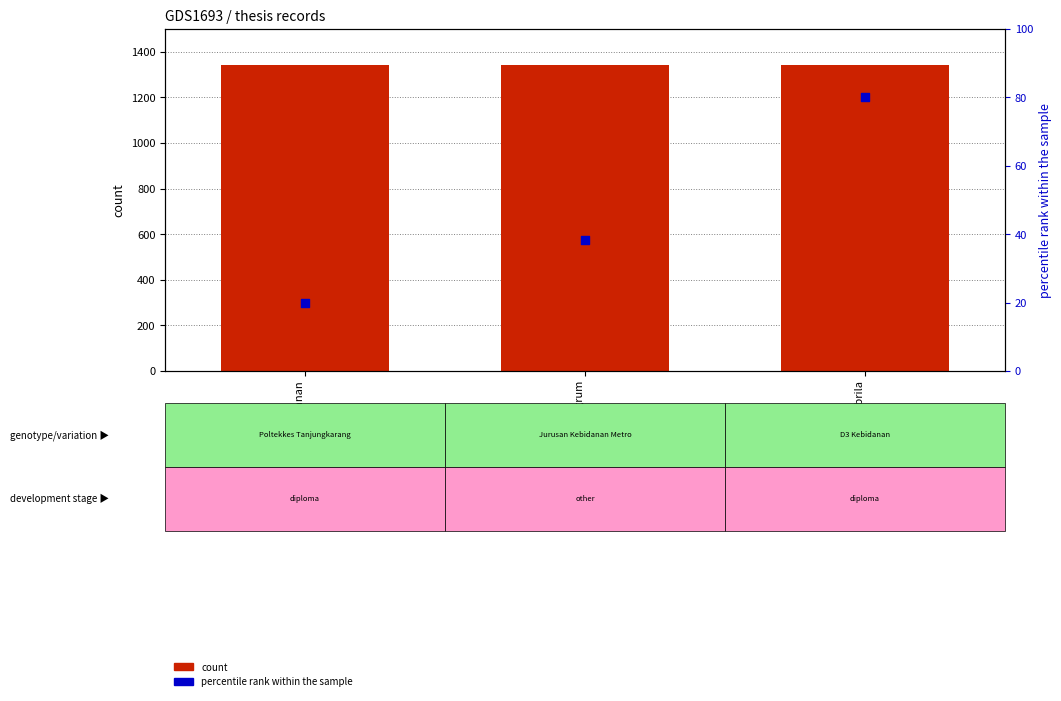

At how many categories does at least one series exceed 531?

3